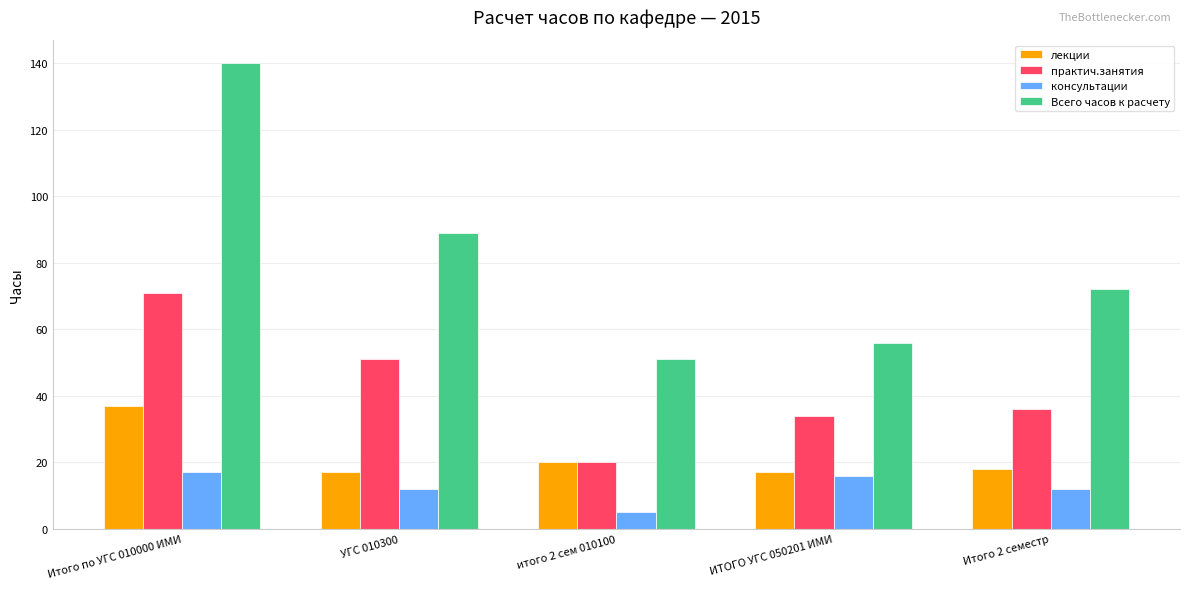

Count the number of categories in the chart.

5